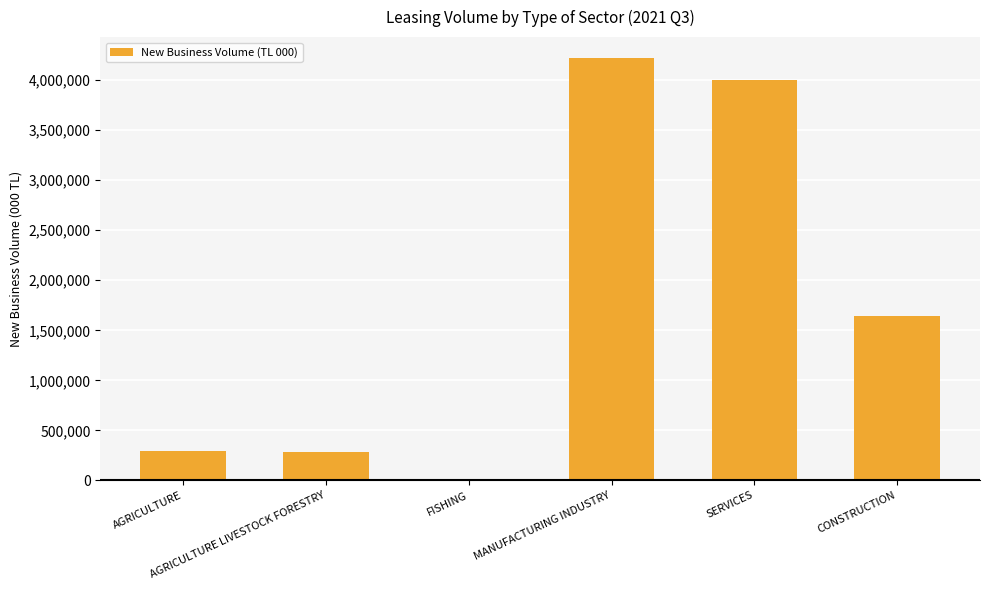

What is the maximum value shown in the chart?

4219193.2